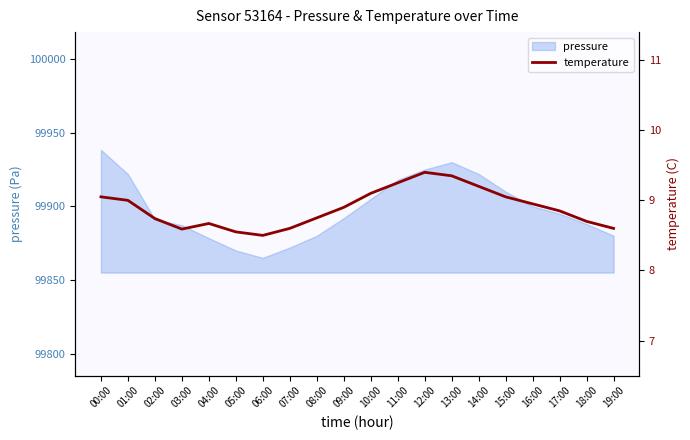

Approximately how many times larger is the value at 17:00 compared to 18:00?

1.0